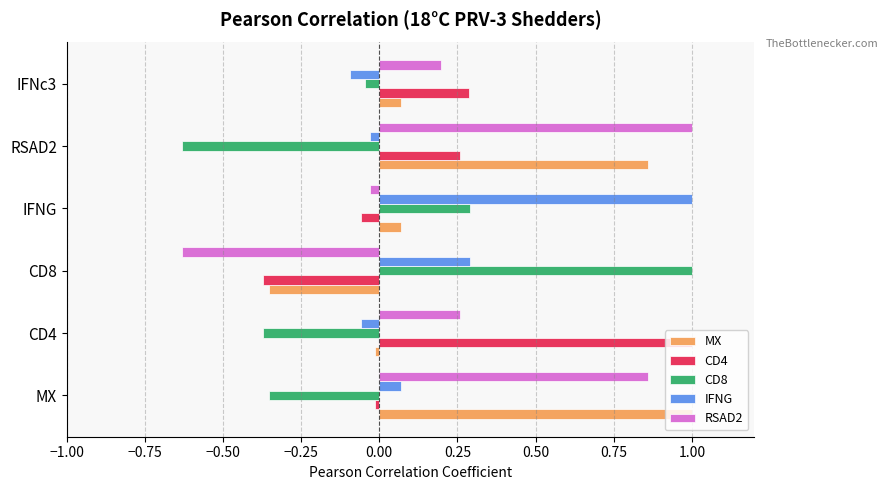

What is the average value of the IFNG series?

0.2